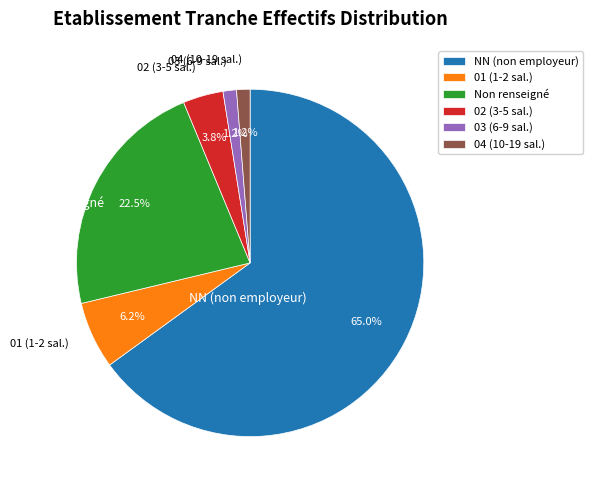

Combined, do 04 (10-19 sal.) and 03 (6-9 sal.) account for over 50%?

No